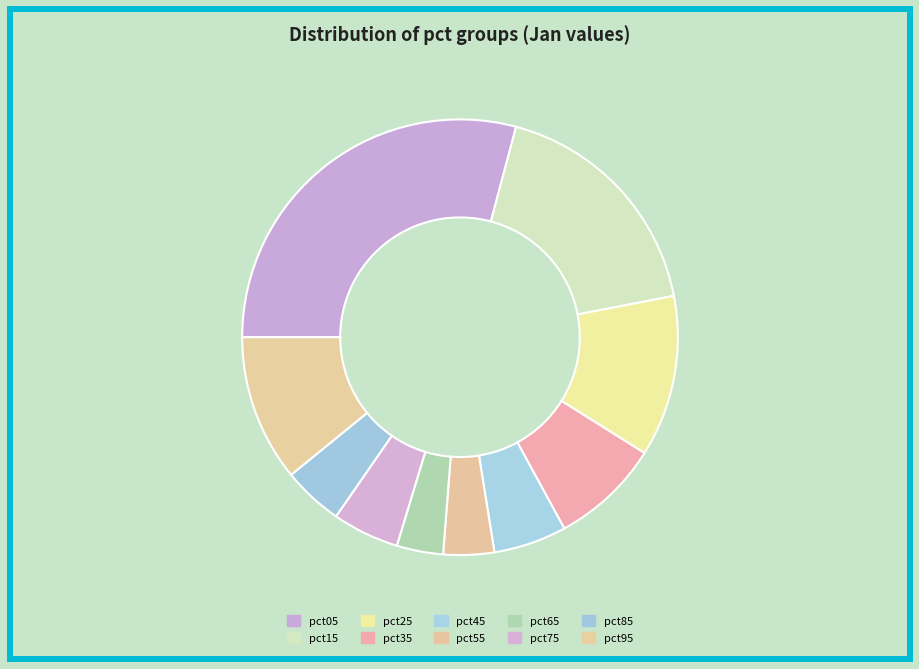

Is there any slice that represents more than half of the pie?

No